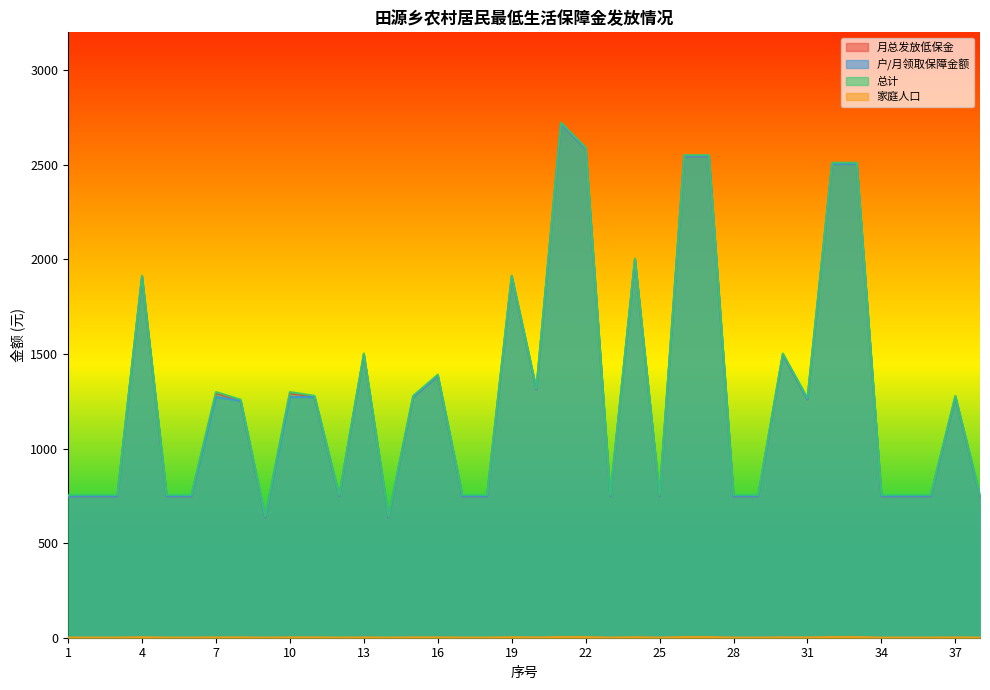

What is the sum of the 月总发放低保金 values at 4 and 7?

3200.0